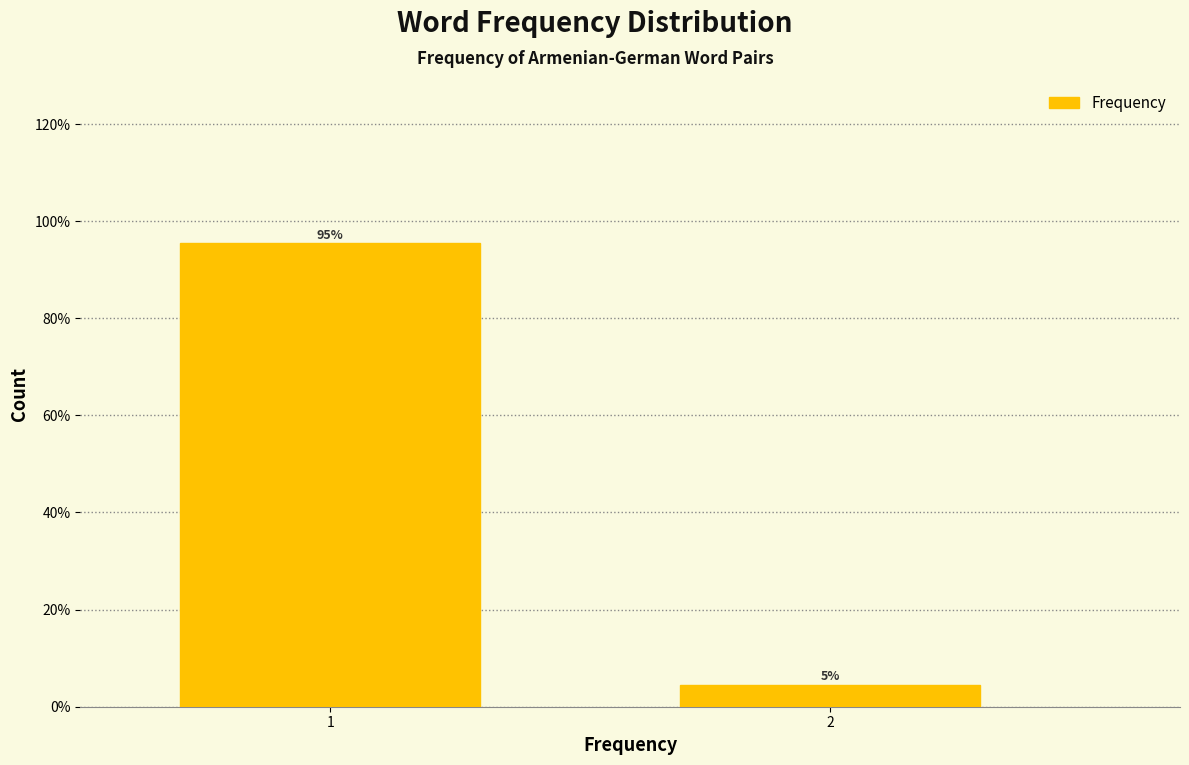

List the labels in order of value, largest first.

1, 2